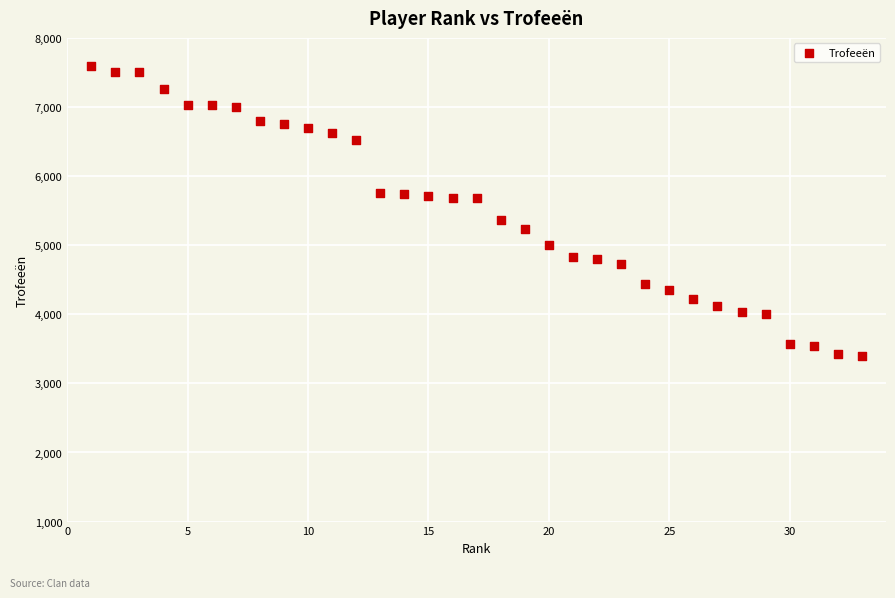

What is the range of Y values (max minus min)?

4197